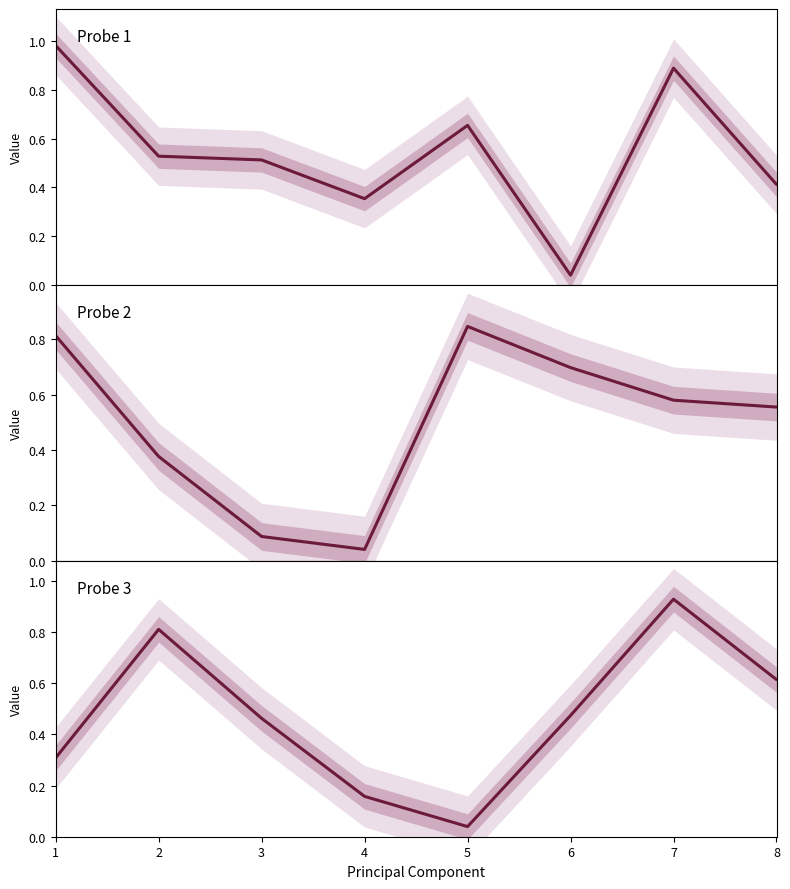

What are all the series names shown in the legend?

Probe 1, Probe 2, Probe 3